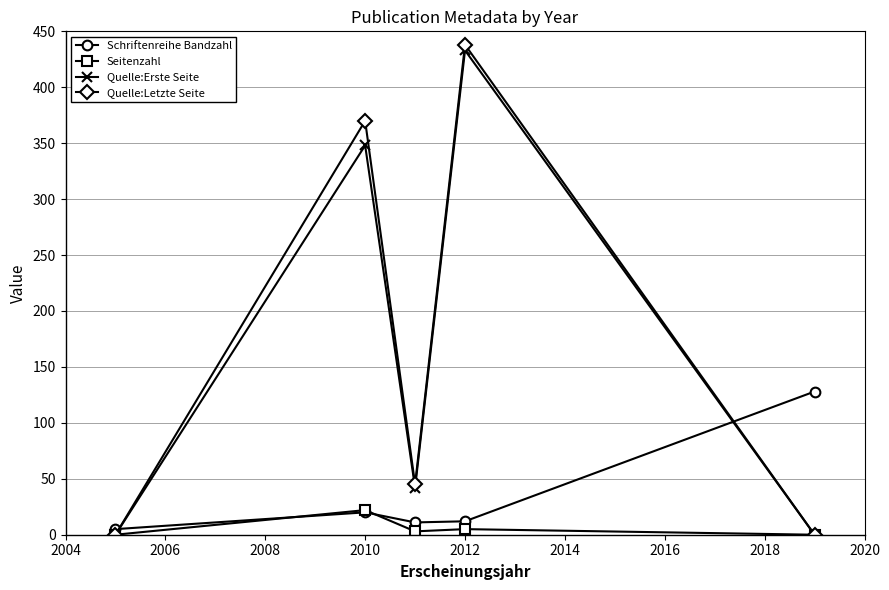

Rank the series by their maximum value, from lowest to highest.

Seitenzahl, Schriftenreihe Bandzahl, Quelle:Erste Seite, Quelle:Letzte Seite